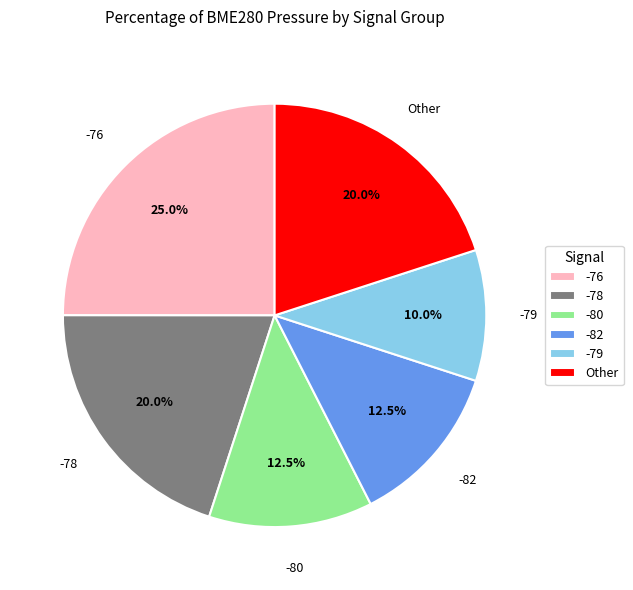

What is the ratio of the value at -80 to the value at -76?

0.5